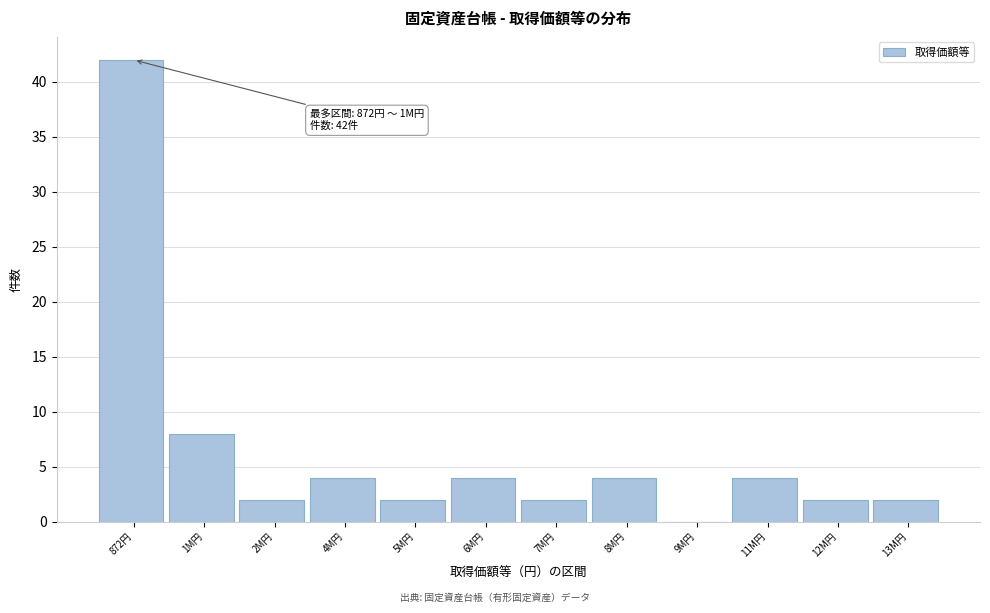

Reading left to right, what are all the values shown in this chart?

872円=42	1M円=8	2M円=2	4M円=4	5M円=2	6M円=4	7M円=2	8M円=4	9M円=0	11M円=4	12M円=2	13M円=2